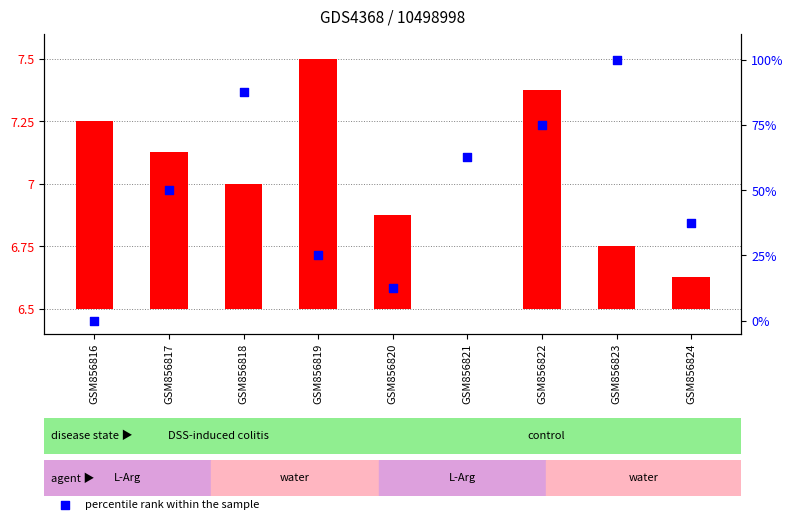

What are all the series names shown in the legend?

transformed count, percentile rank within the sample